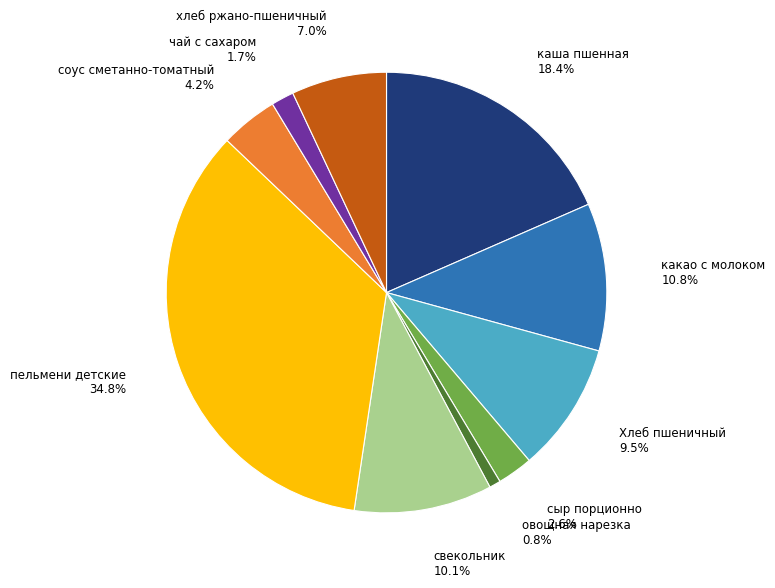

How many segments does this pie chart have?

10